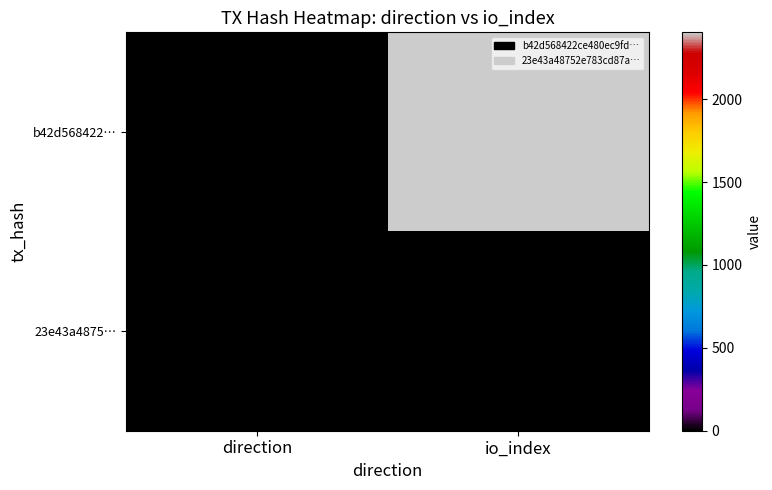

Reading left to right, transcribe all the data shown in this chart.

b42d568422…: direction=-1	io_index=2404
23e43a4875…: direction=1	io_index=4